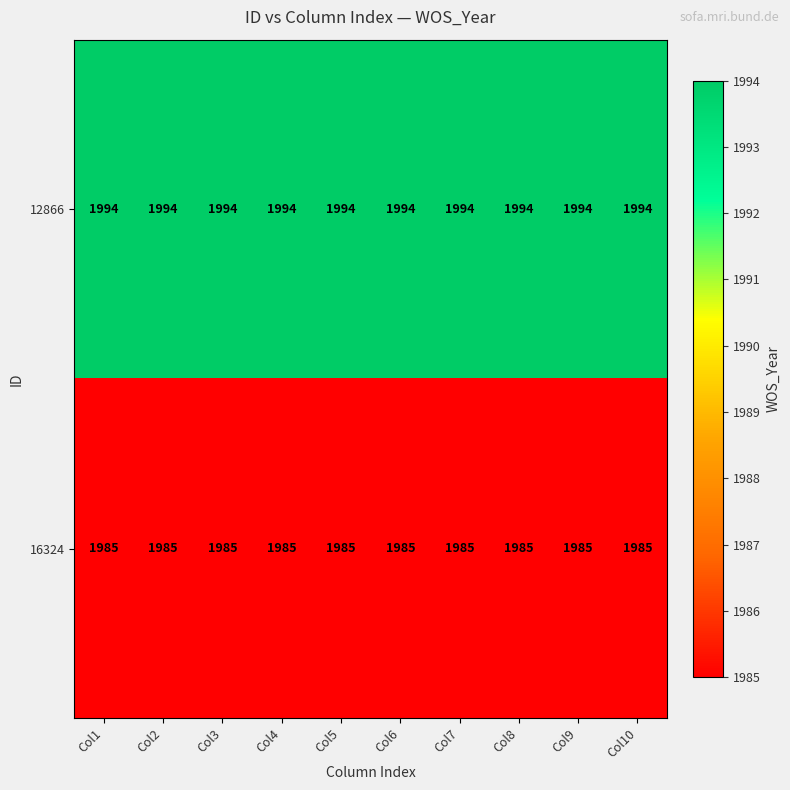

List the series in order of their overall mean, highest first.

12866, 16324